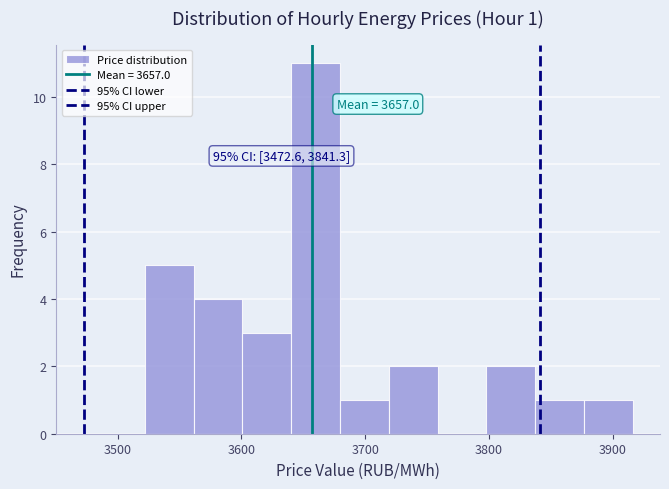

Read against the x-axis, roughly where is the centre of the tallest bar?

3660